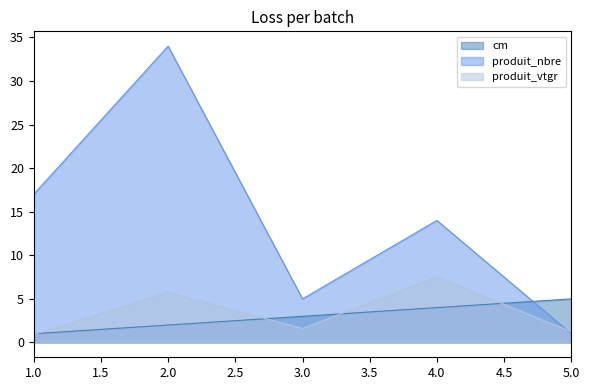

What are all the series names shown in the legend?

cm, produit_nbre, produit_vtgr